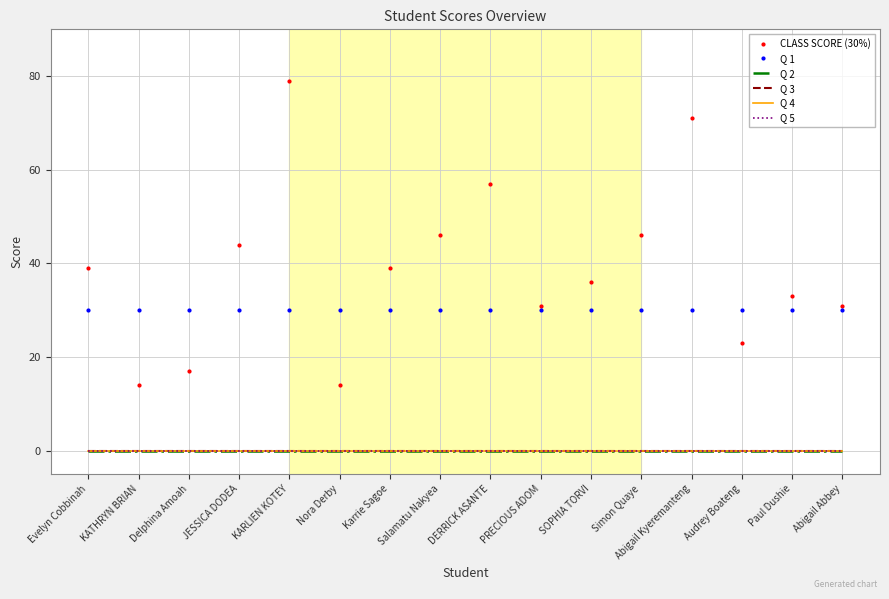

Does the chart have visible grid lines?

Yes